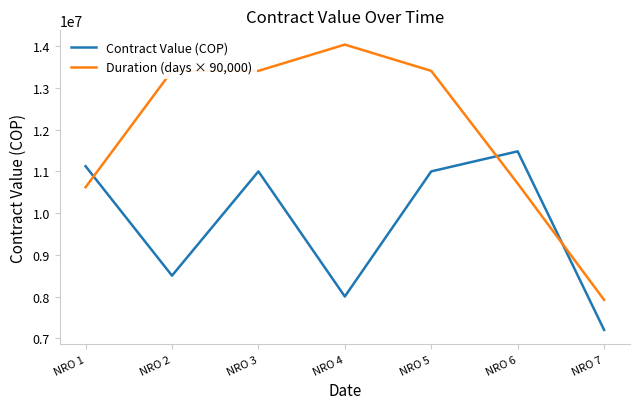

What is the minimum value shown in the chart?

7200000